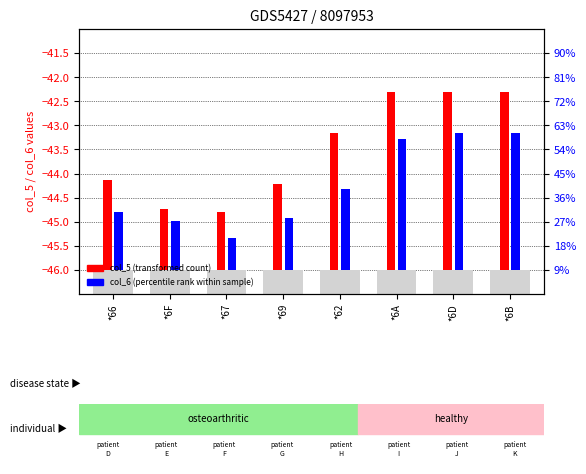

Rank the series by their average value, from lowest to highest.

col_6 (percentile rank), col_5 (transformed count)